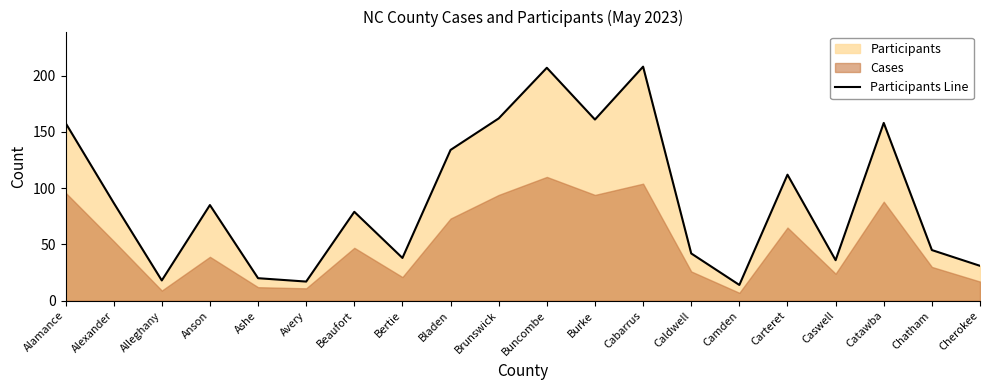

How many values are below 85?

10